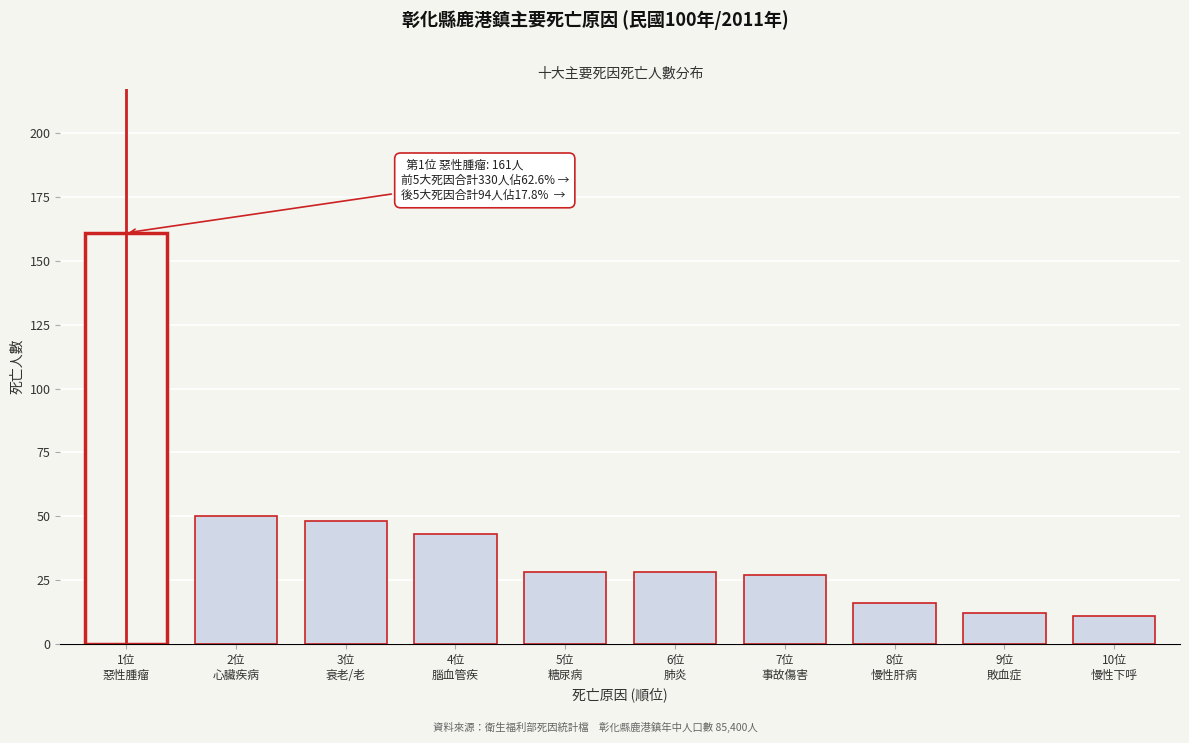

Reading left to right, extract all data points from this chart.

161	50	48	43	28	28	27	16	12	11